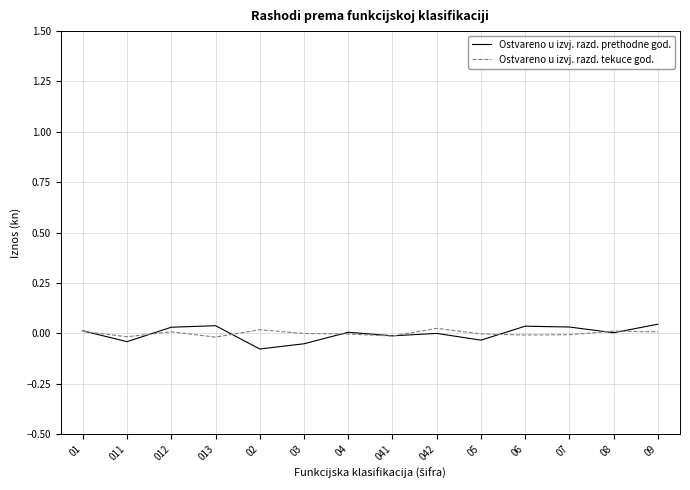

Which series has the widest spread of values?

Ostvareno u izvj. razd. prethodne god.